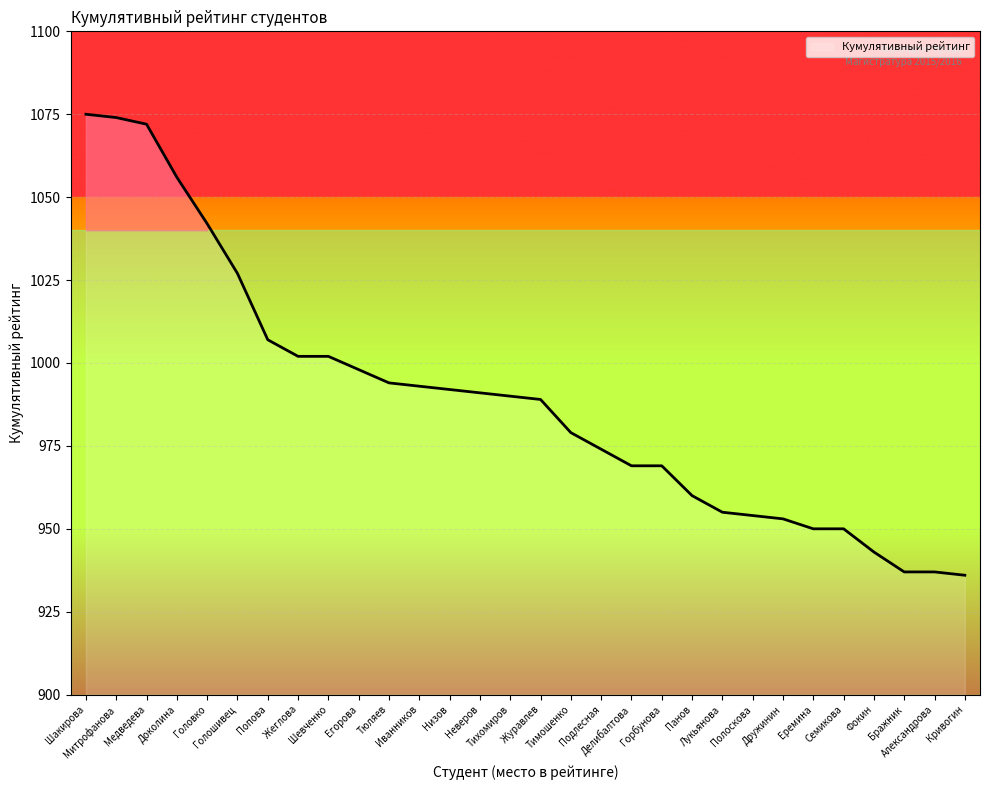

What is the difference between the maximum and minimum values?

139